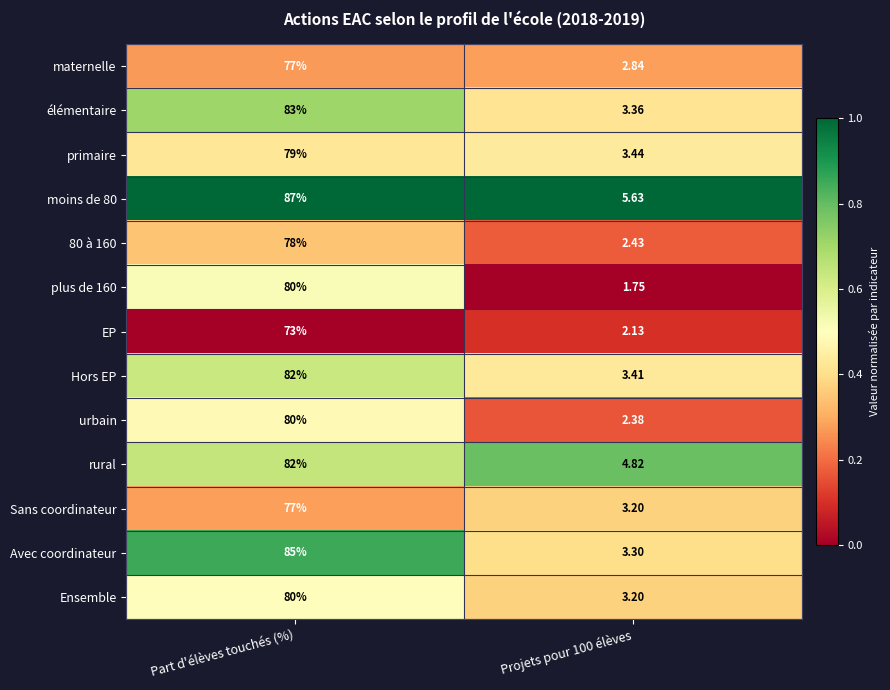

Is the value of Sans coordinateur at Part d'élèves touchés (%) greater than the value of 80 à 160 at Projets pour 100 élèves?

Yes